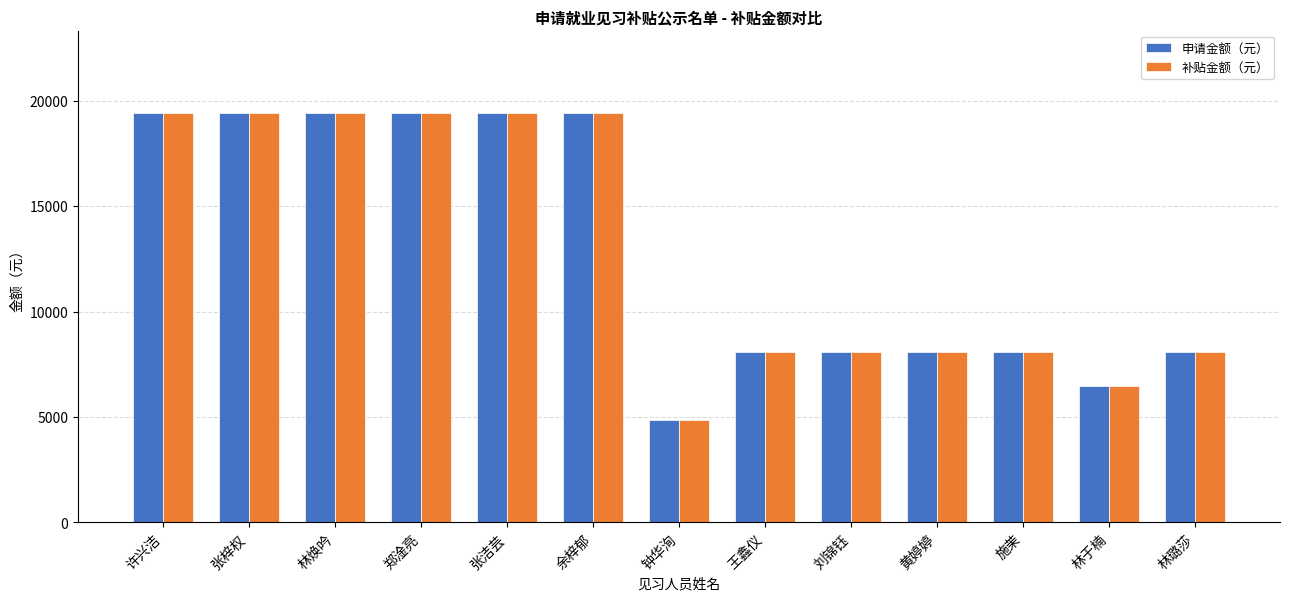

At which label does 补贴金额（元） reach its minimum?

钟华洵